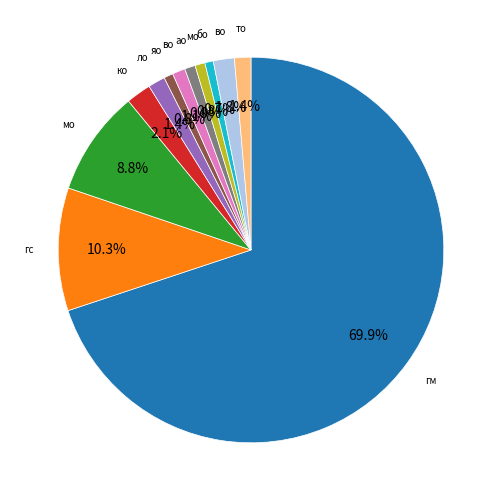

How many slices are in this pie chart?

12